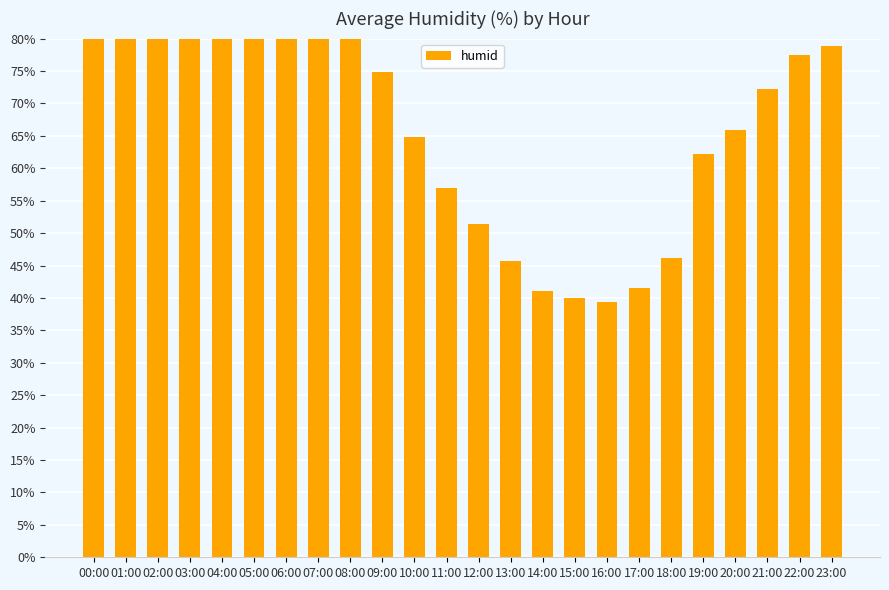

List the labels in order of value, largest first.

07:00, 06:00, 05:00, 04:00, 03:00, 02:00, 01:00, 08:00, 00:00, 23:00, 22:00, 09:00, 21:00, 20:00, 10:00, 19:00, 11:00, 12:00, 18:00, 13:00, 17:00, 14:00, 15:00, 16:00